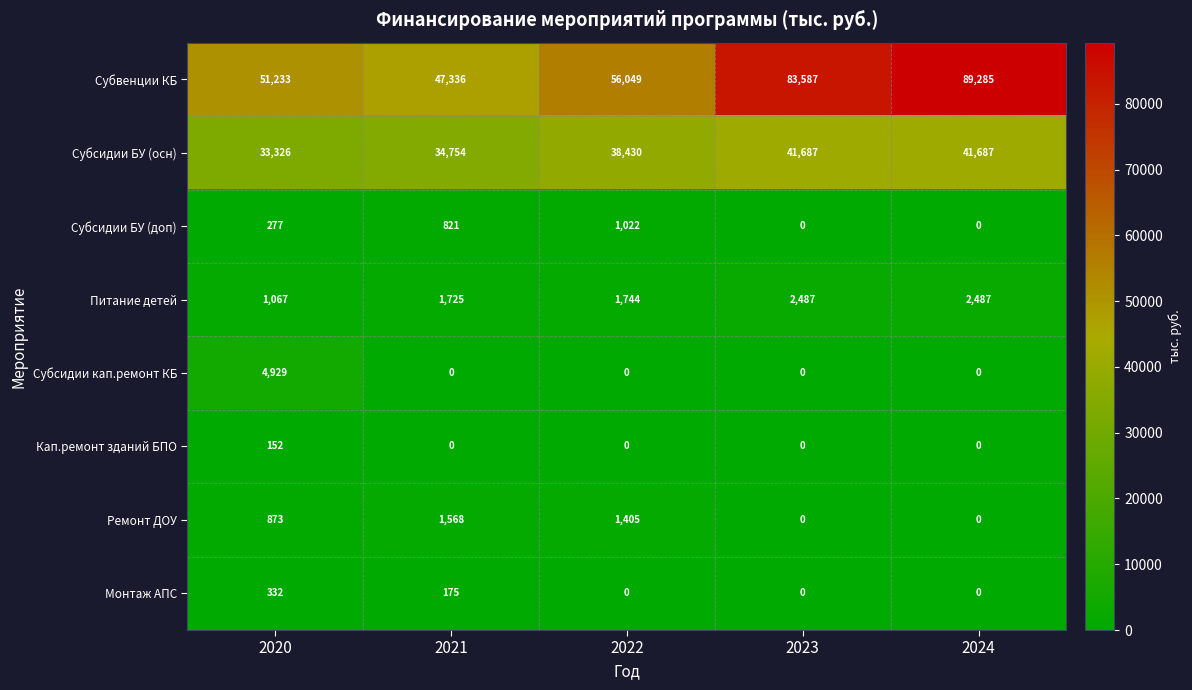

At 2020, list the series in order from smallest to largest.

Кап.ремонт зданий БПО, Субсидии БУ (доп), Монтаж АПС, Ремонт ДОУ, Питание детей, Субсидии кап.ремонт КБ, Субсидии БУ (осн), Субвенции КБ